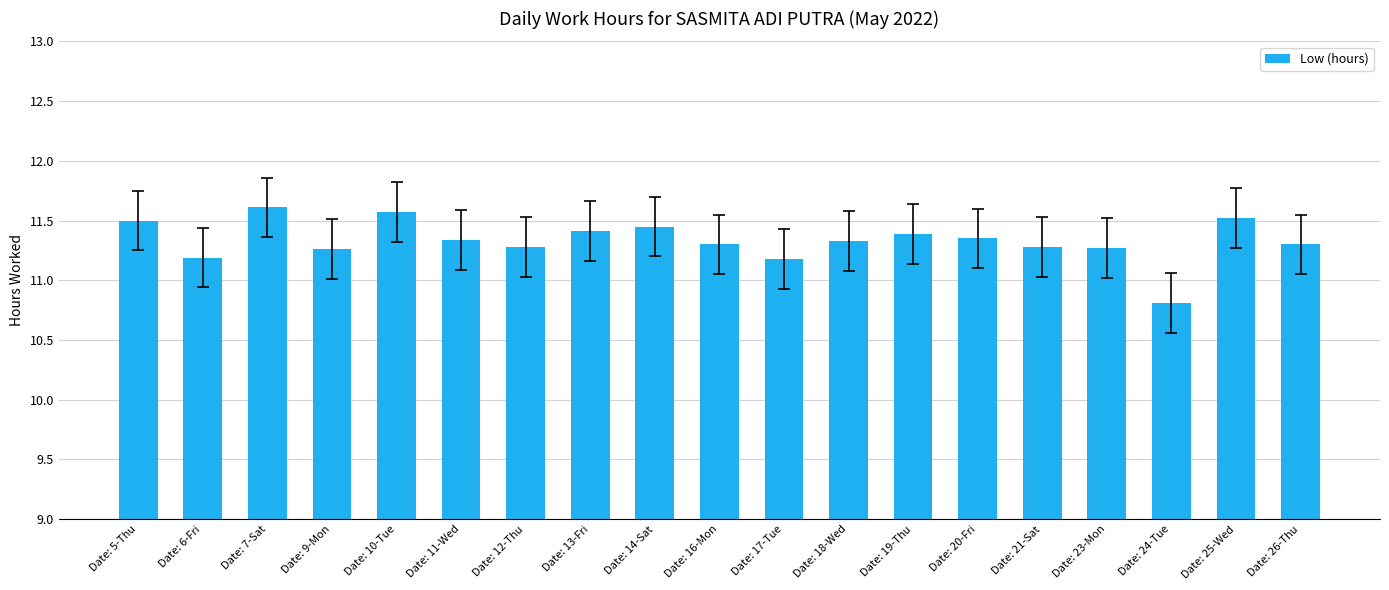

Is it true that the value at Date: 6-Fri is 11.2?

True